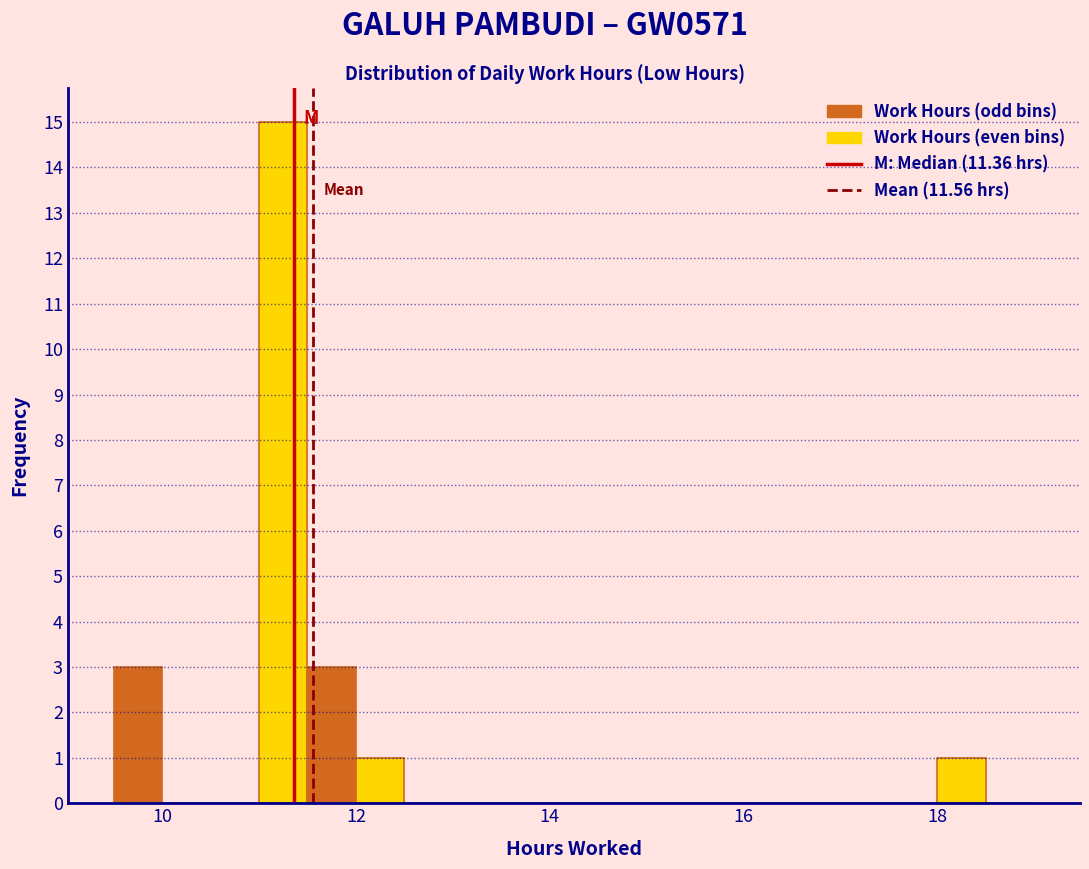

Around what value on the x-axis is the tallest bar? Give the approximate position of its centre, as read against the axis.

11.2